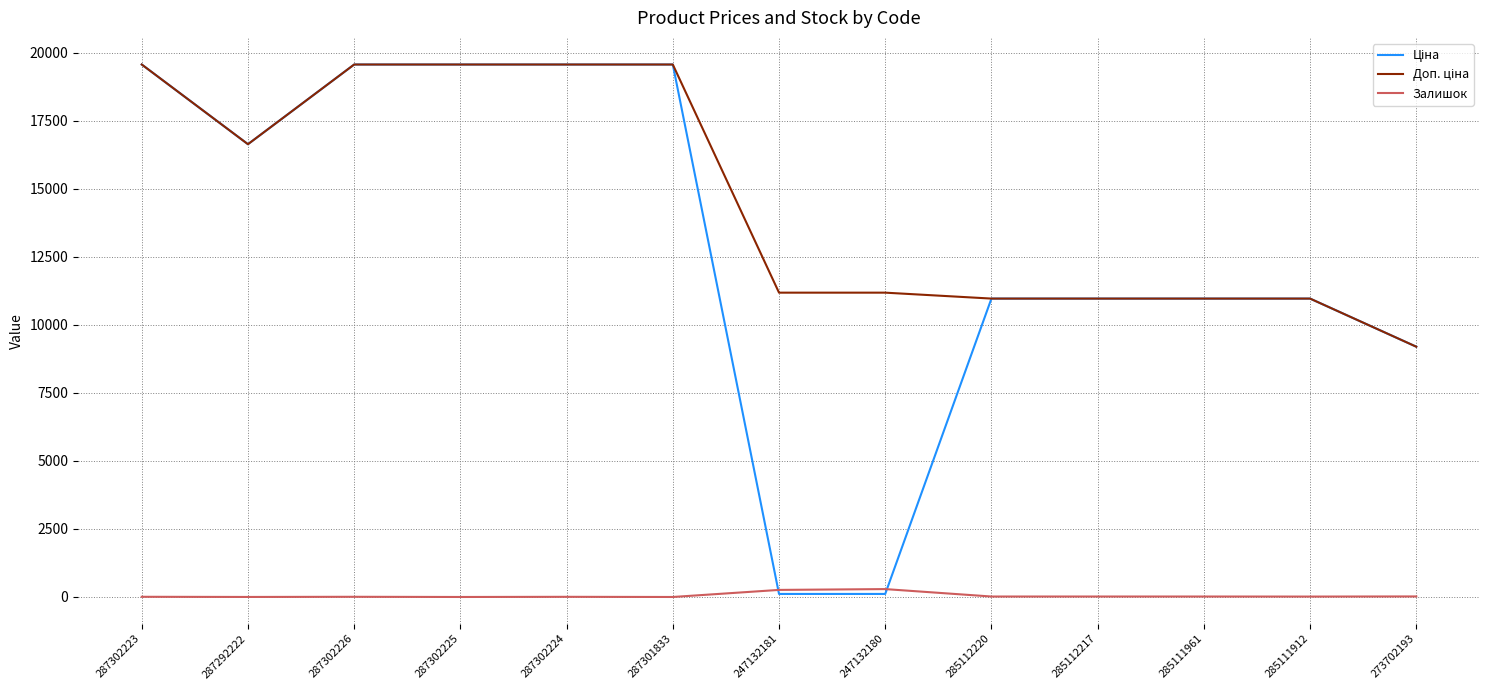

What is the greatest value displayed?

19564.9